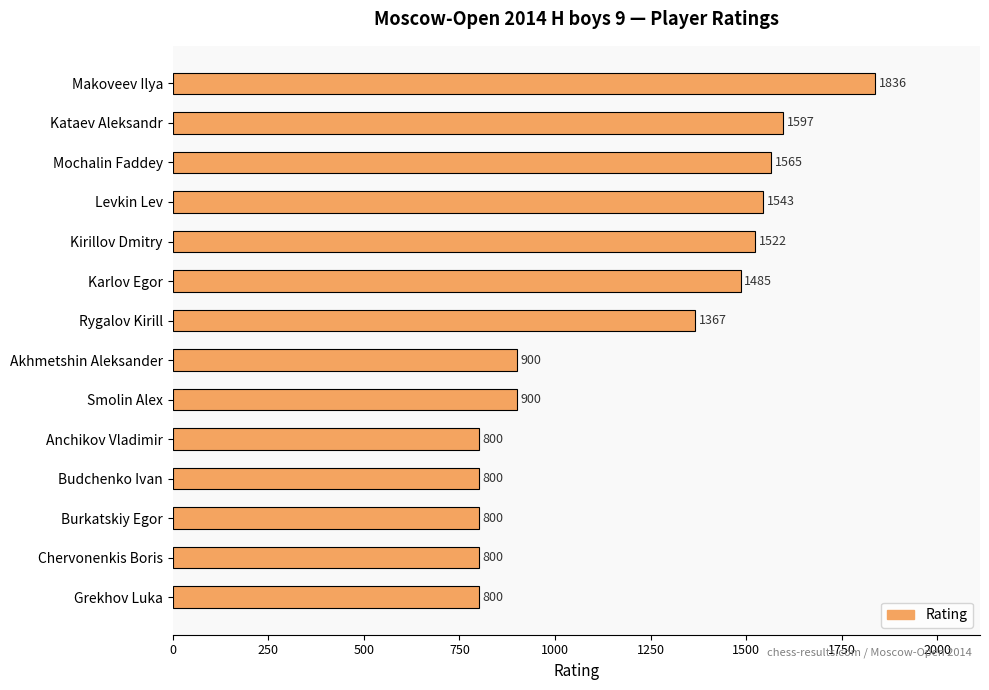

What is the ratio of the value at Budchenko Ivan to the value at Burkatskiy Egor?

1.0